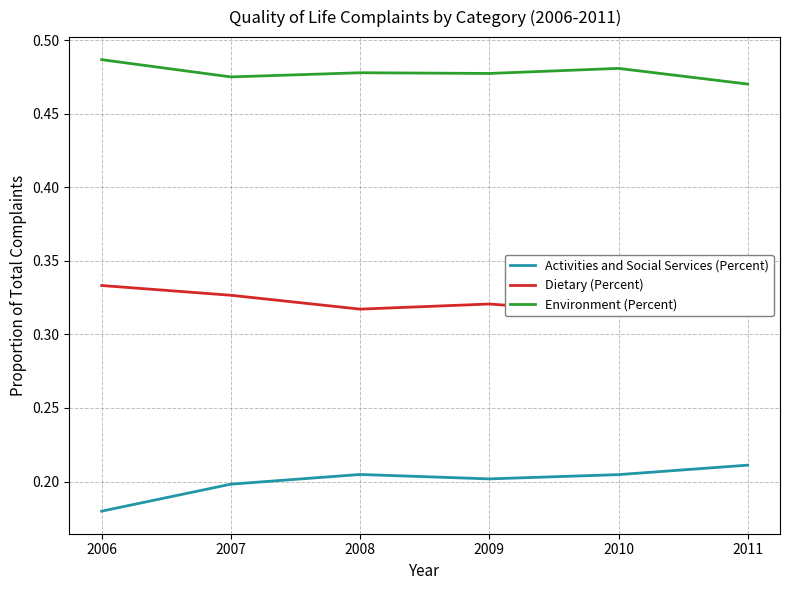

True or false: Environment (Percent) and Dietary (Percent) intersect in this chart.

False